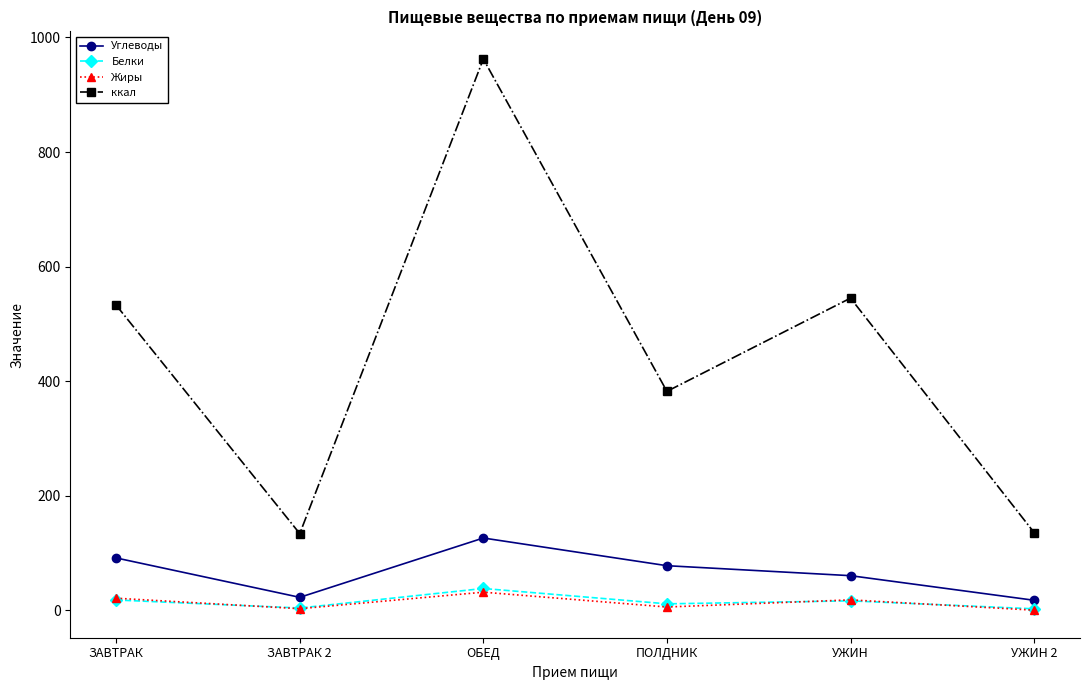

Between ОБЕД and УЖИН, which series saw the biggest shift?

ккал